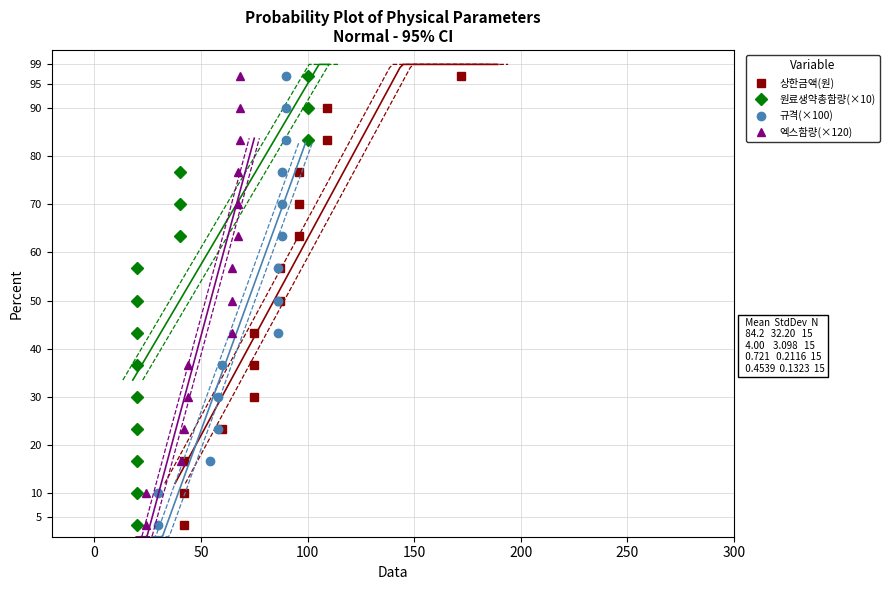

How many series are shown in this chart?

4